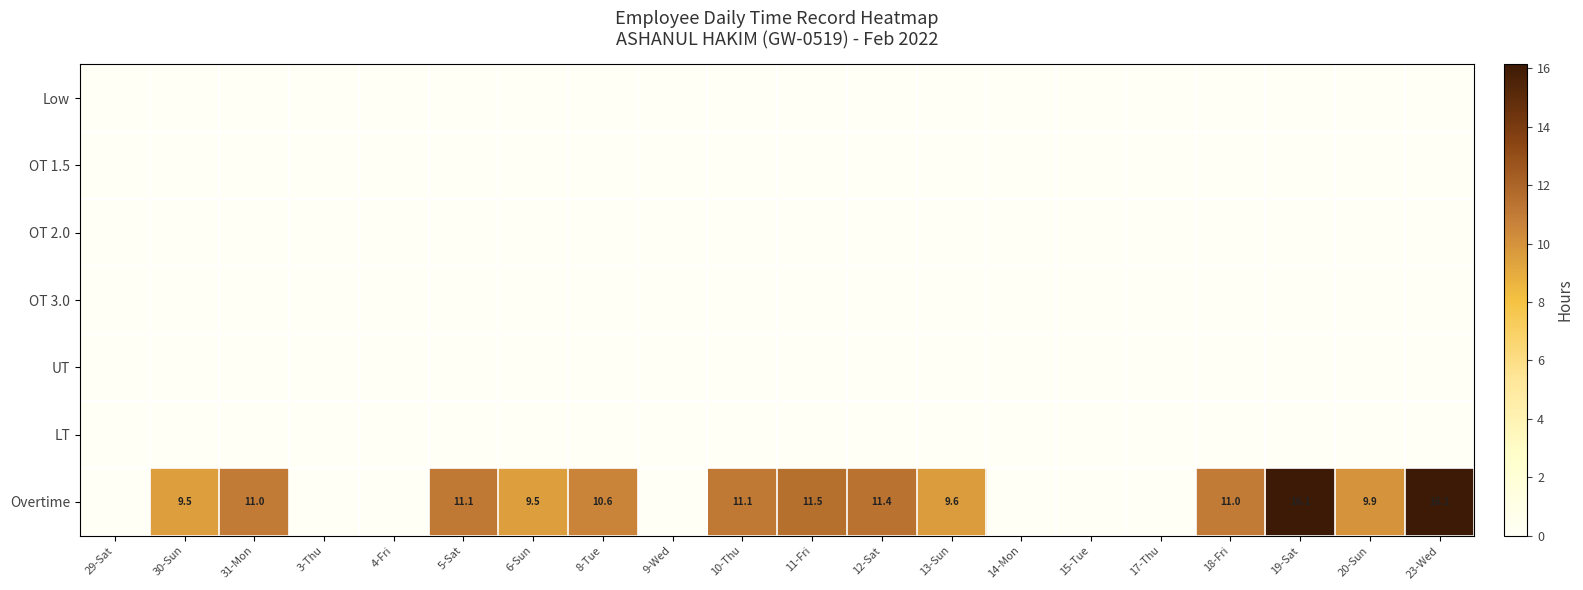

Between 8-Tue and 4-Fri, which is larger?

8-Tue